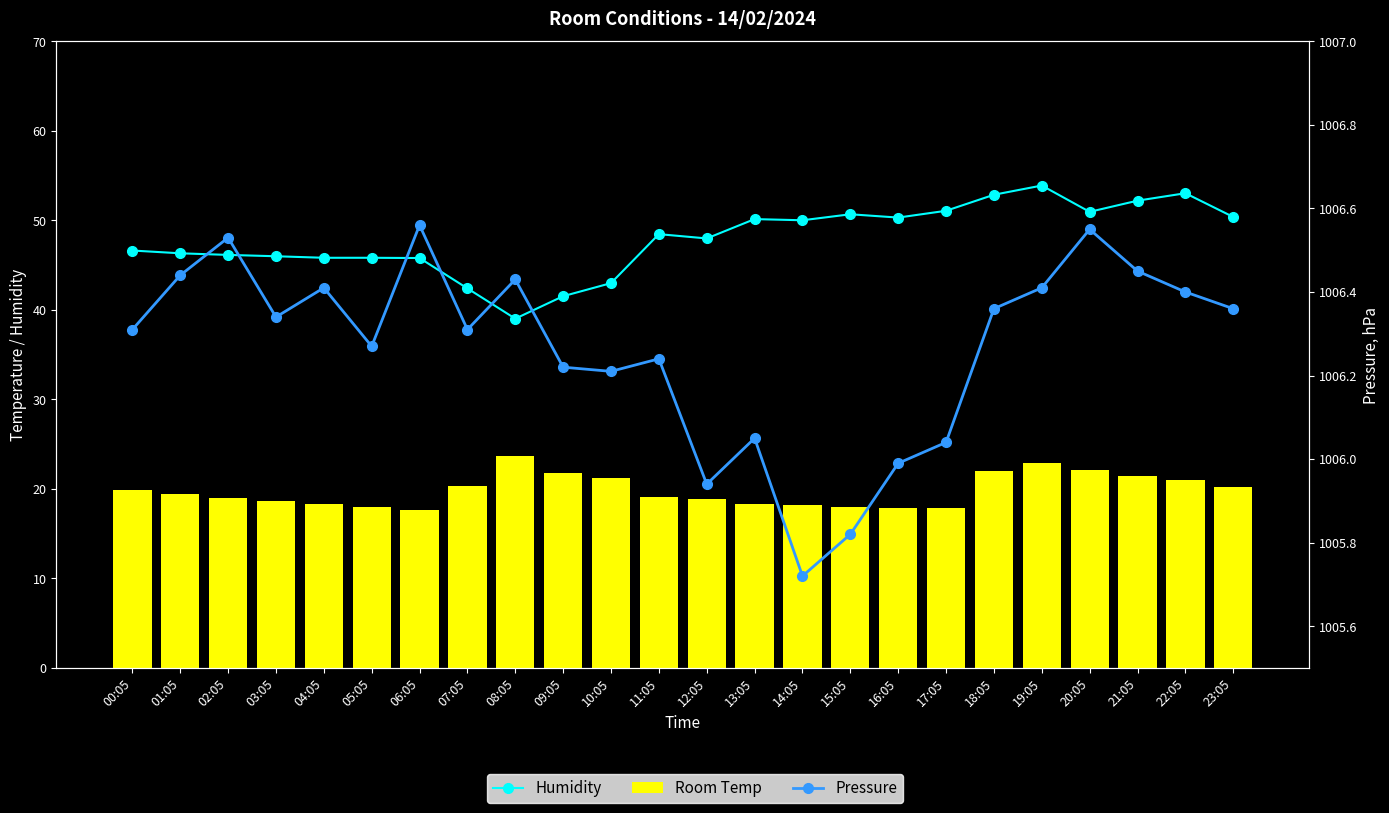

Is it true that Pressure equals 256.3 at 05:05?

False